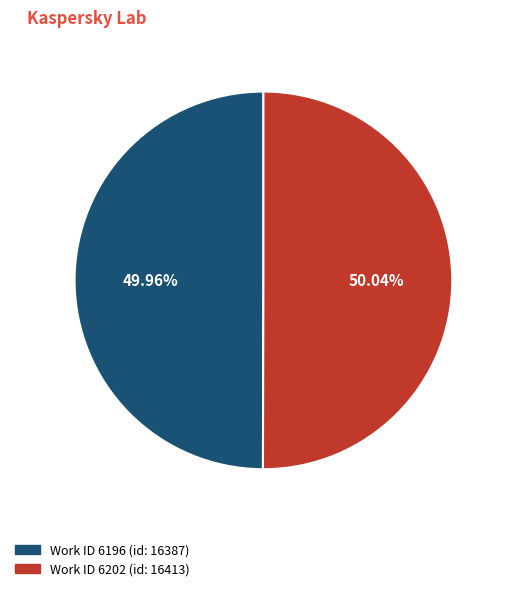

Does any single category account for the majority?

Yes